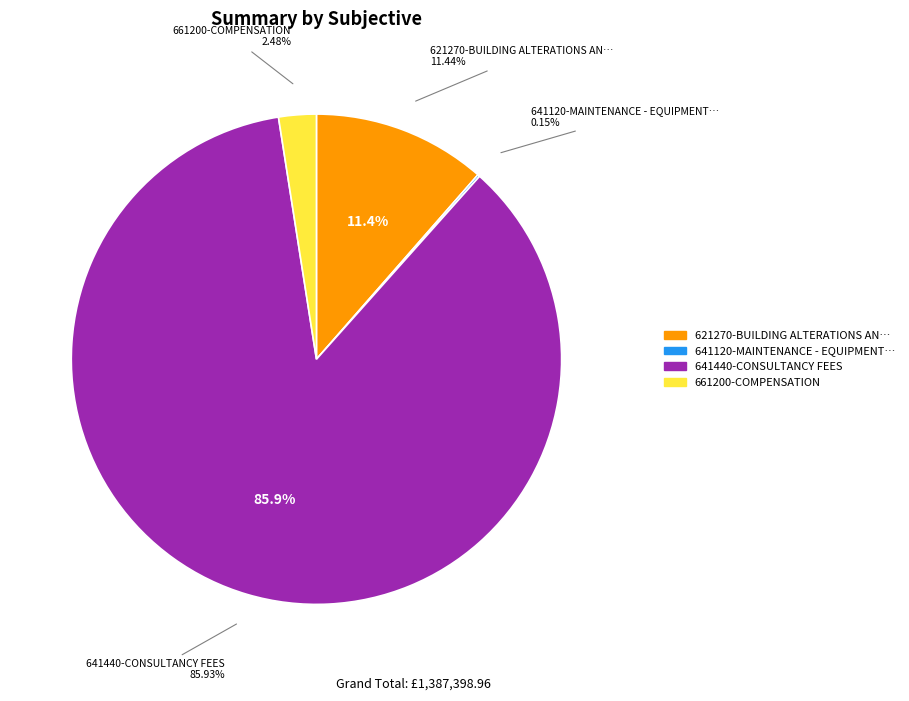

True or false: 621270-BUILDING ALTERATIONS AND MATERIALS accounts for 11% of the total.

True